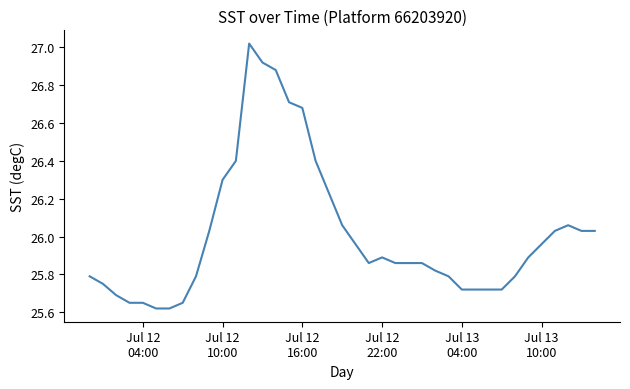

What is the difference between the maximum and minimum values?

1.4